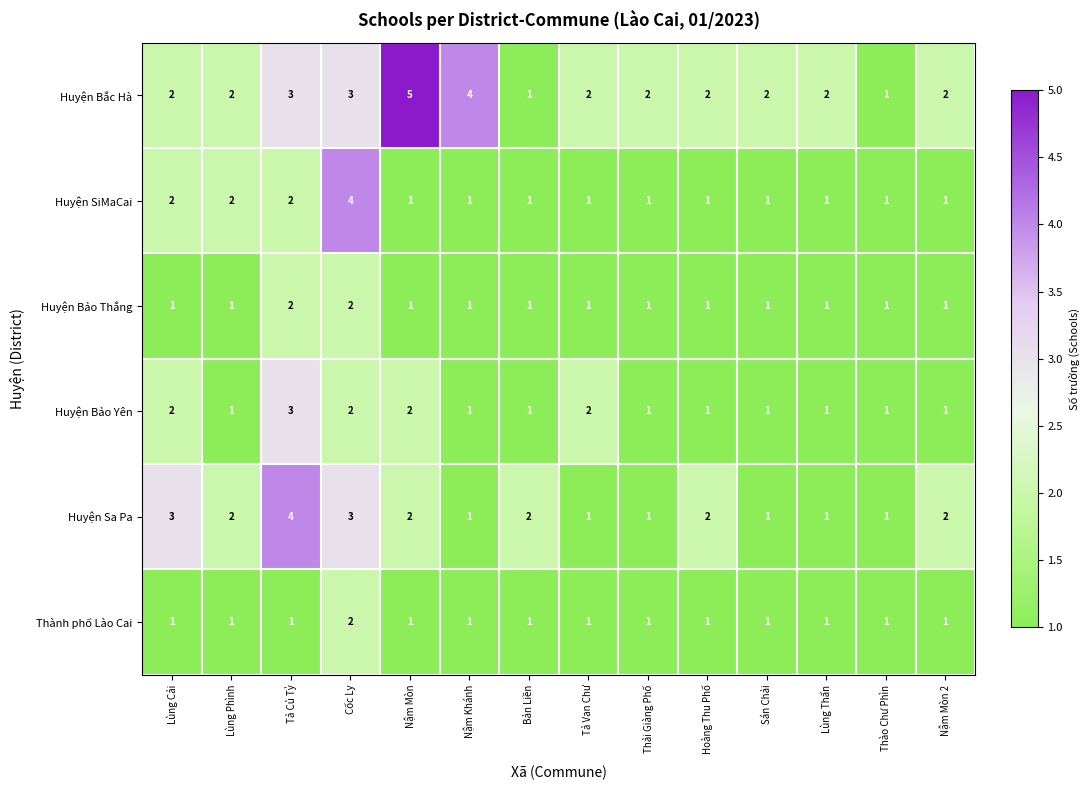

At which label does Huyện Sa Pa first exceed 2?

Lùng Cải